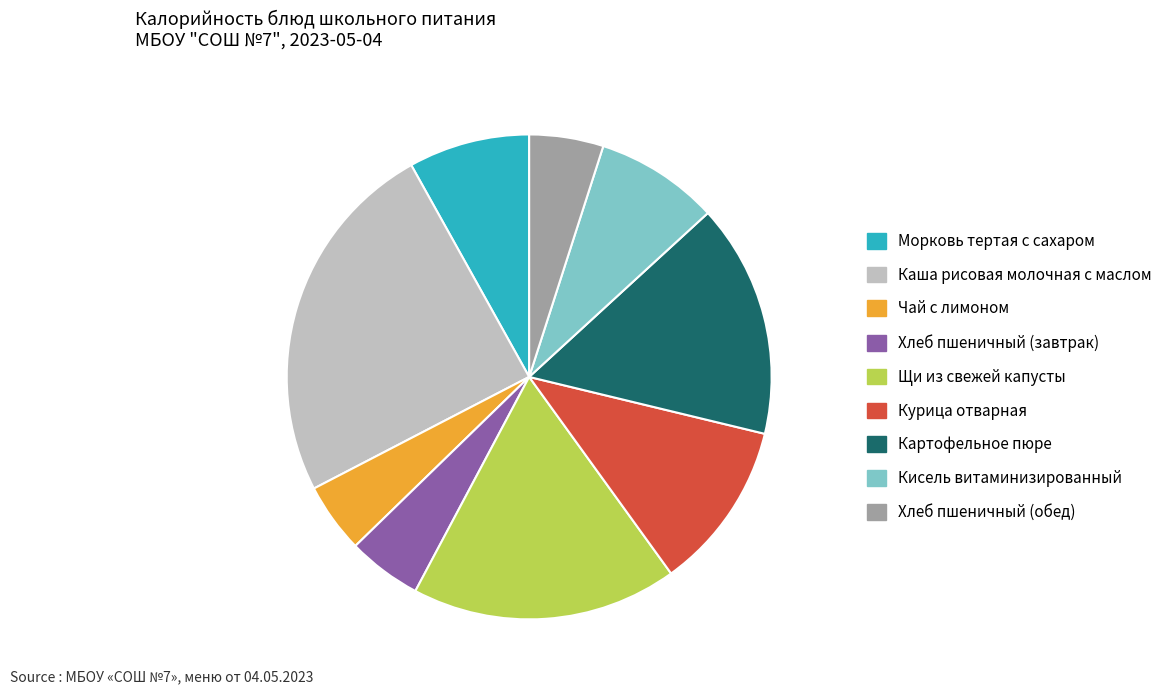

Combined, do Морковь тертая с сахаром and Чай с лимоном account for over 50%?

No